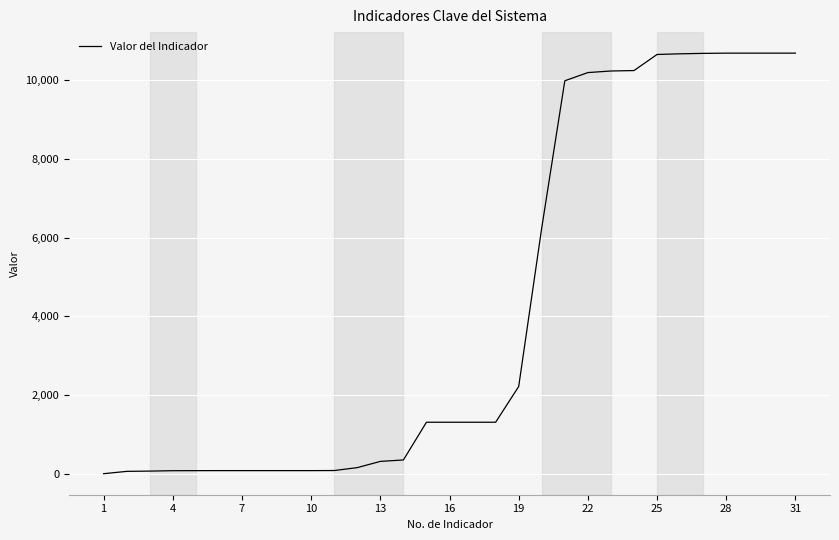

What is the greatest value displayed?

10678